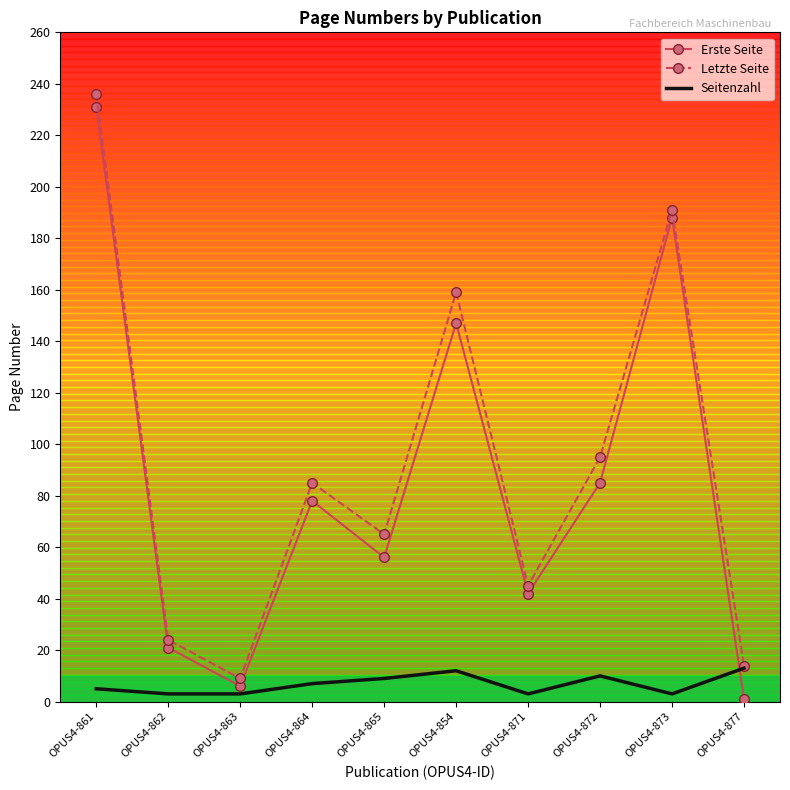

Which series changed the most between OPUS4-865 and OPUS4-871?

Letzte Seite